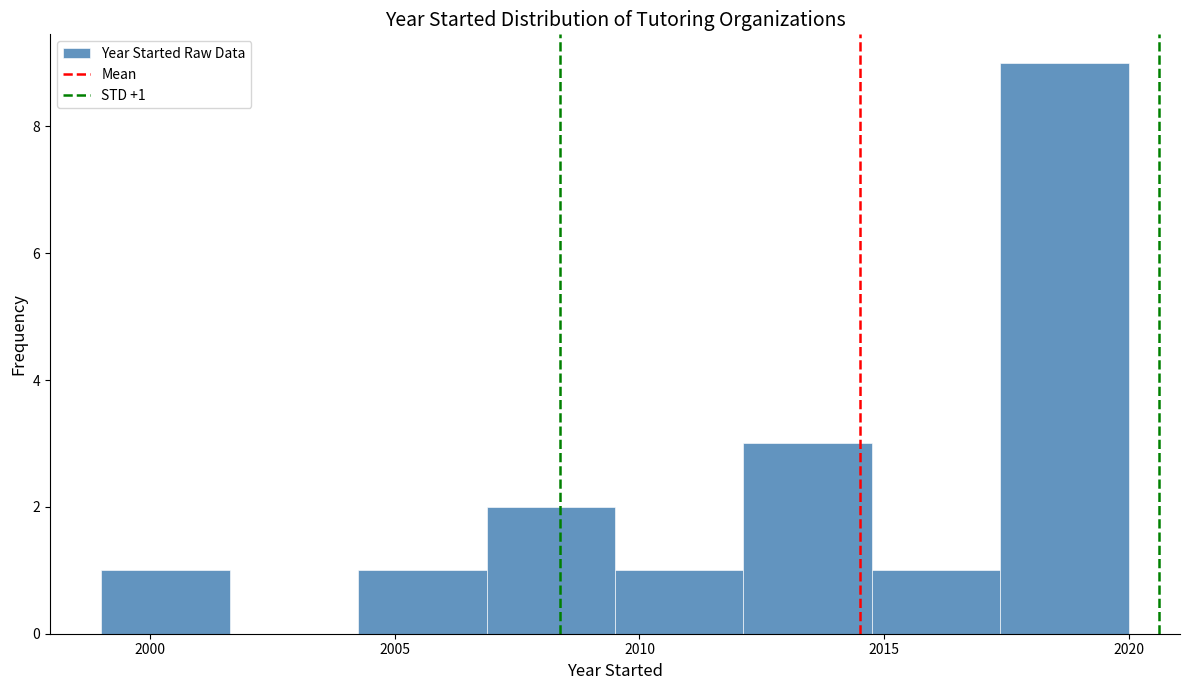

Which range on the x-axis has the tallest bar?

2017.5 to 2020.0